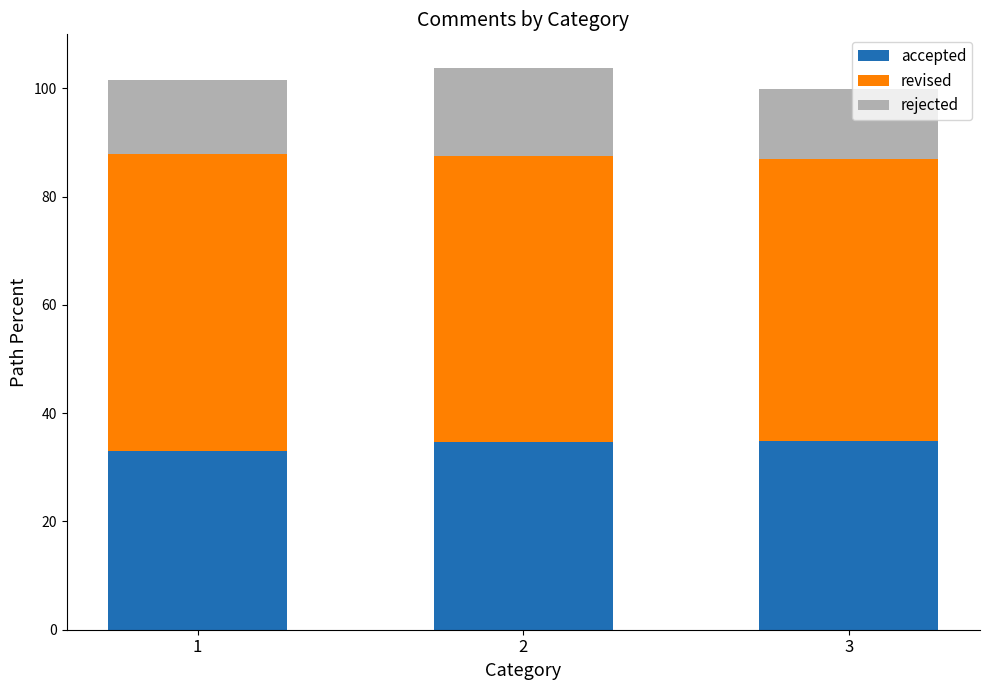

What is the sum of the accepted values at 2 and 3?

69.5